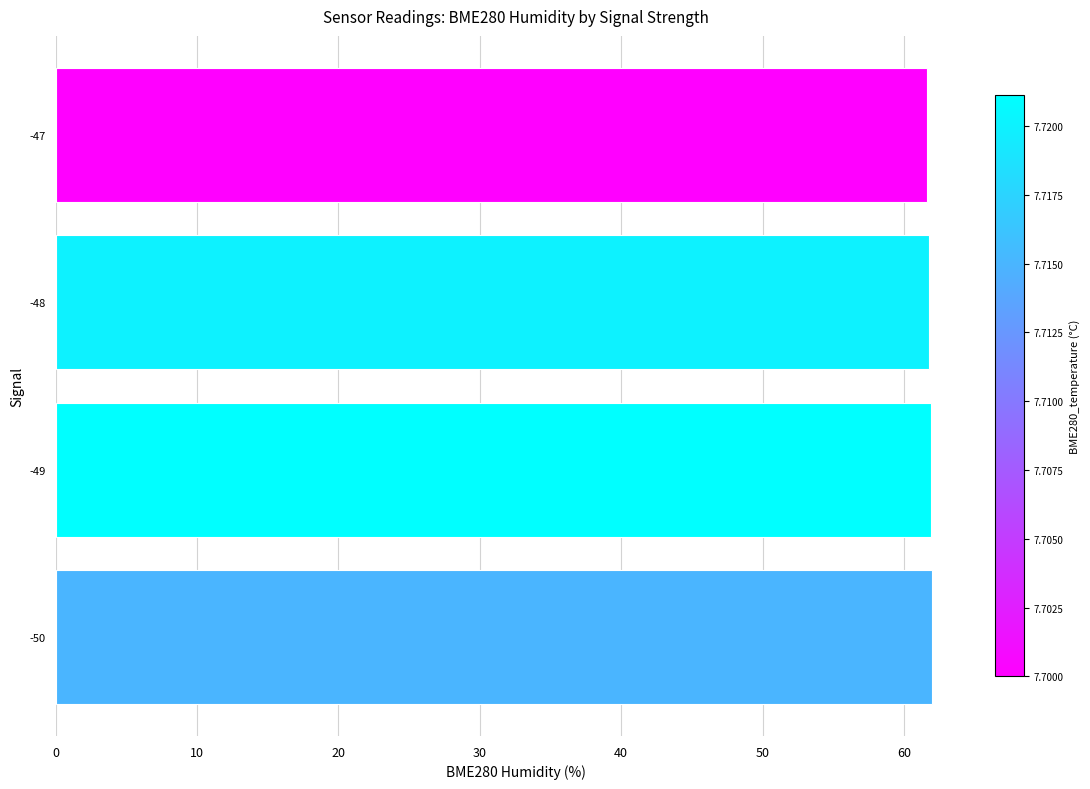

What is the average value?

61.8